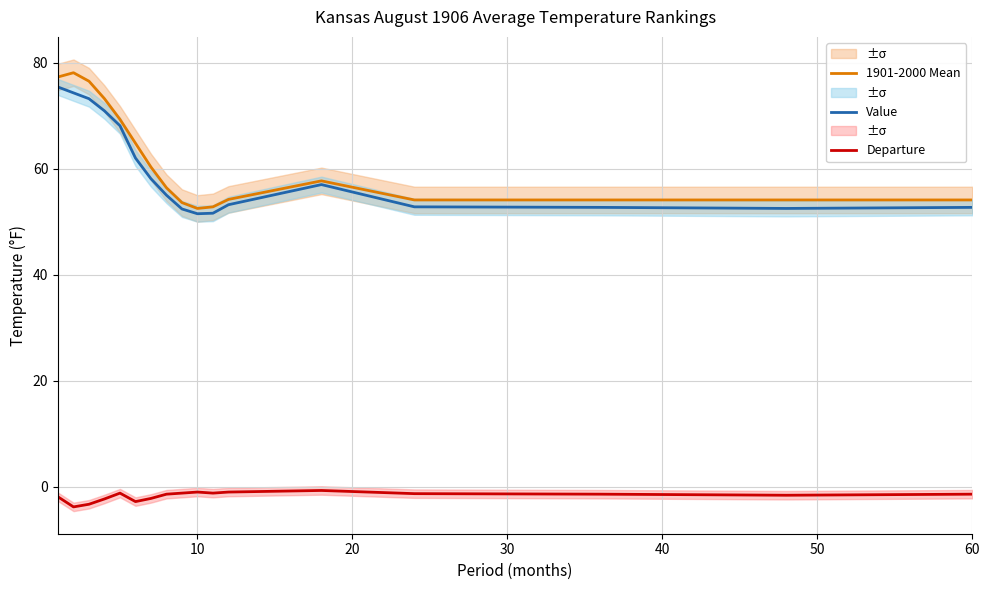

Is this an area chart (filled region under the line)?

No